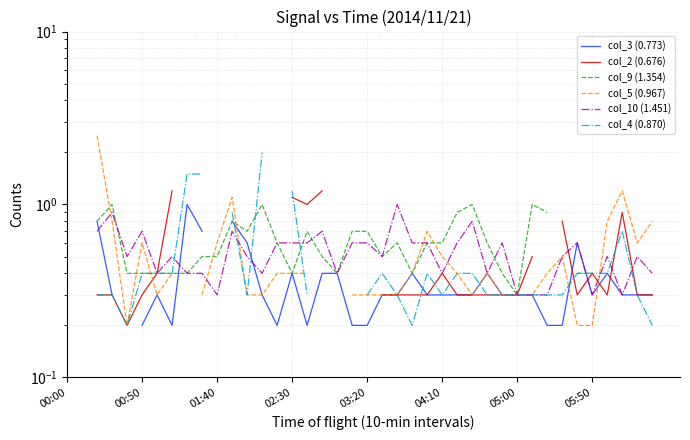

Which series changed the most between 17 and 25?

col_2 (0.676)